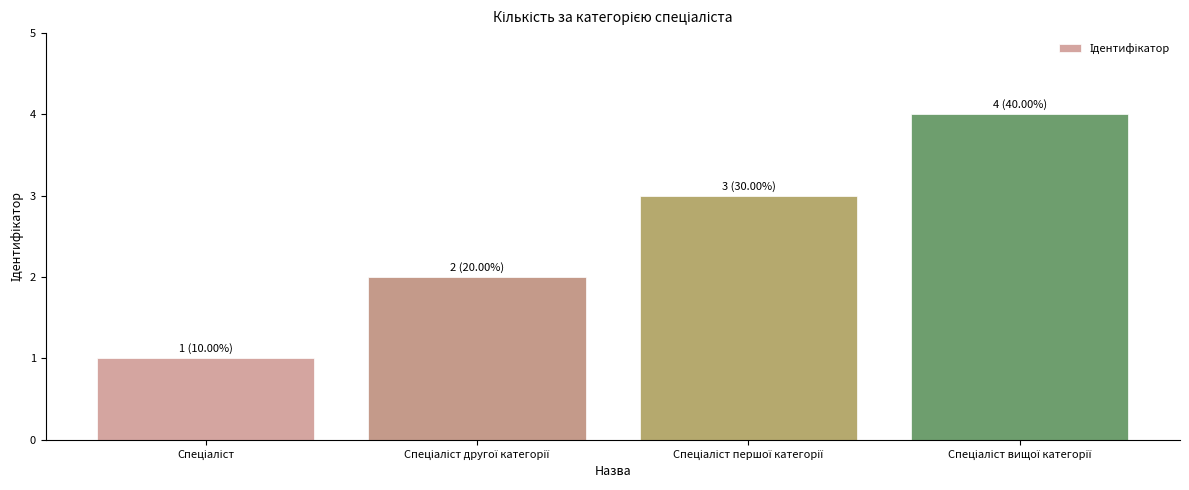

Reading right to left, transcribe all the data shown in this chart.

4	3	2	1